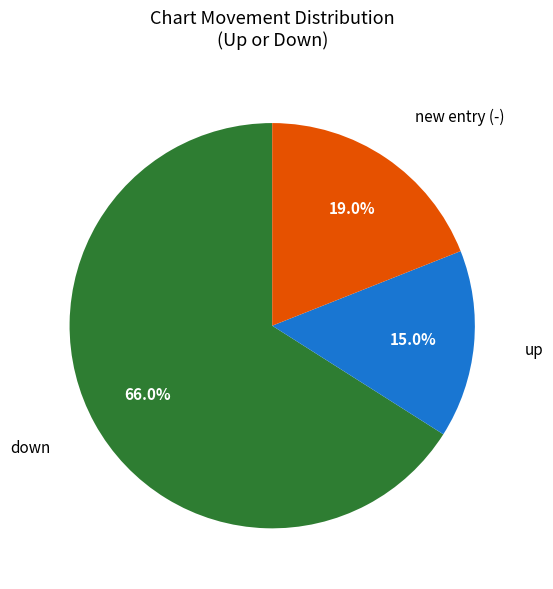

What is the largest slice in the pie chart?

down